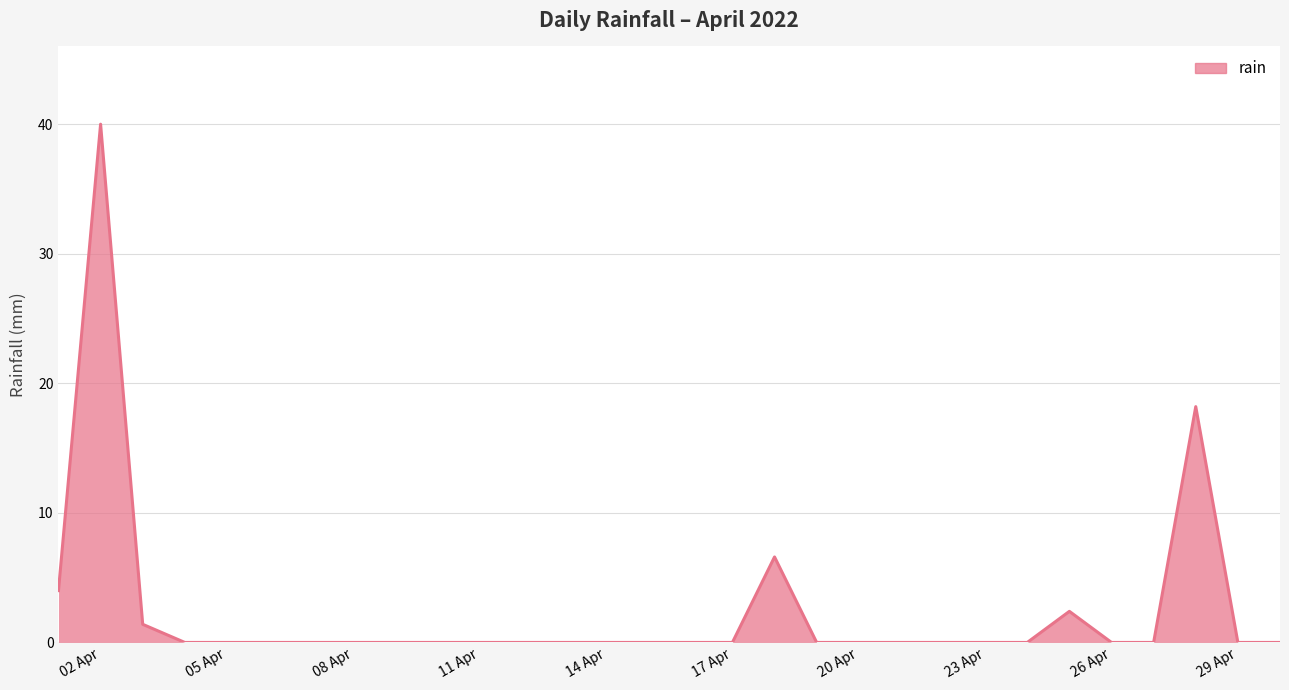

What is the greatest value displayed?

40.0